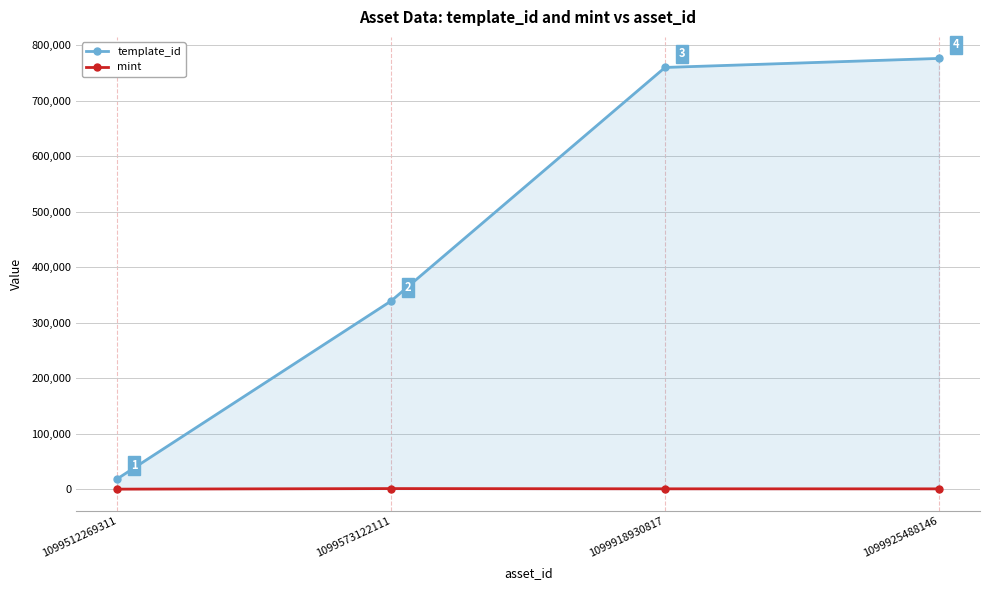

Is the value of mint at 1099925488146 greater than the value of template_id at 1099918930817?

No